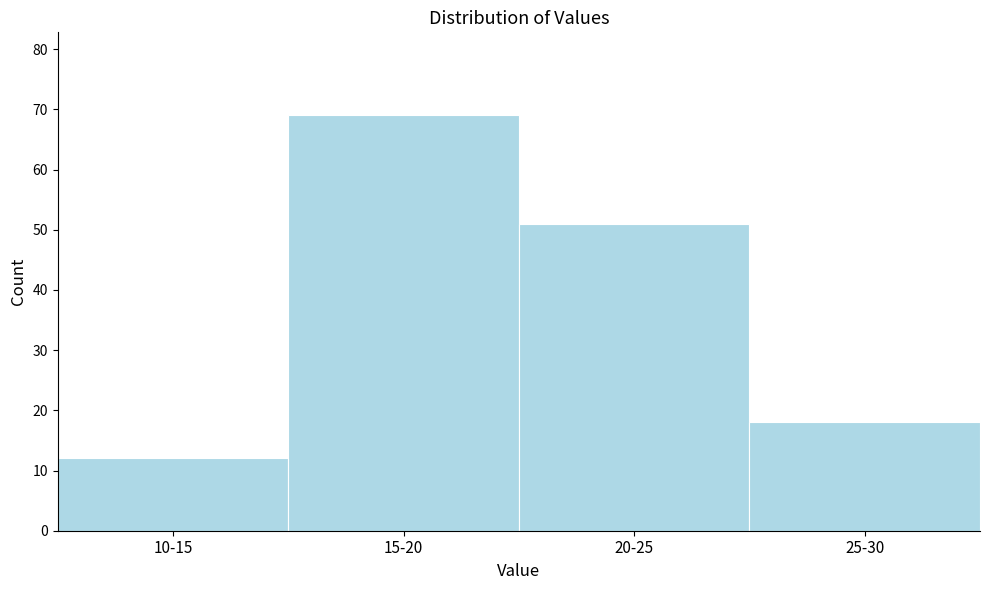

Reading left to right, transcribe all the data shown in this chart.

10-15=12	15-20=69	20-25=51	25-30=18